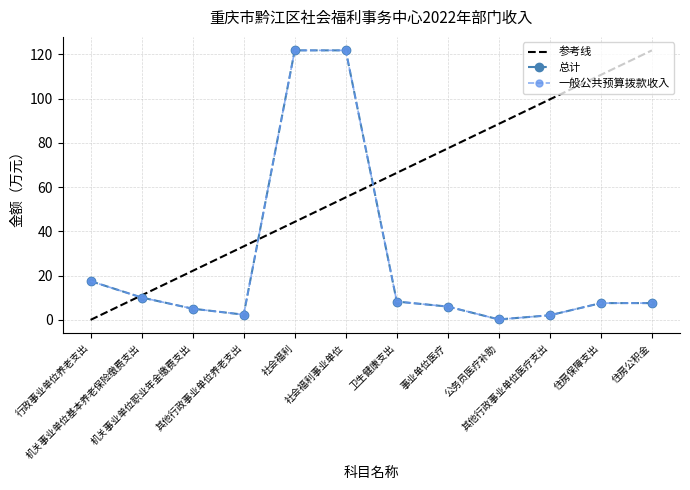

What is the difference between the maximum and minimum values in the 总计 series?

121.6